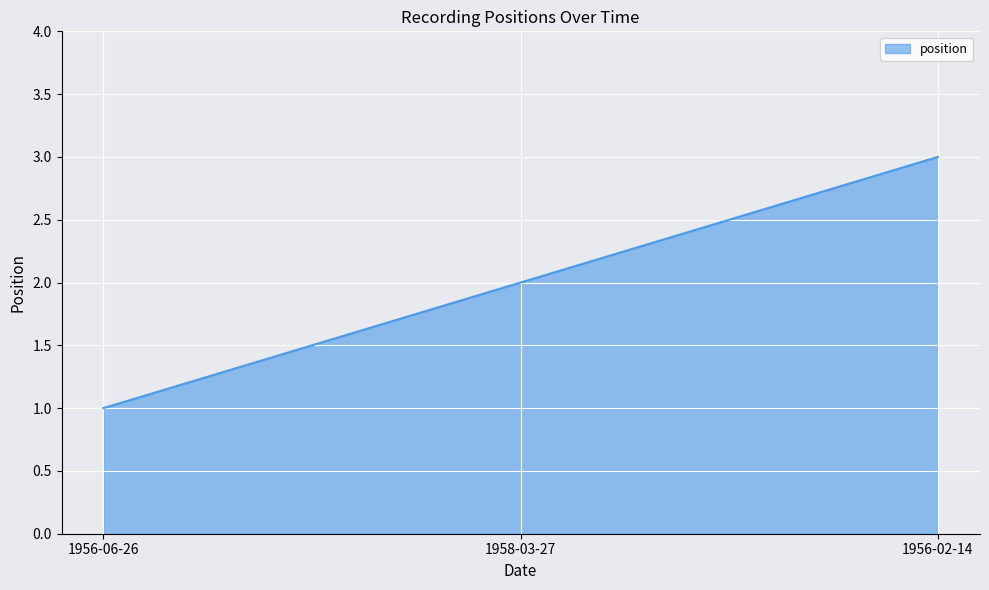

Between 1956-06-26 and 1958-03-27, which is larger?

1958-03-27